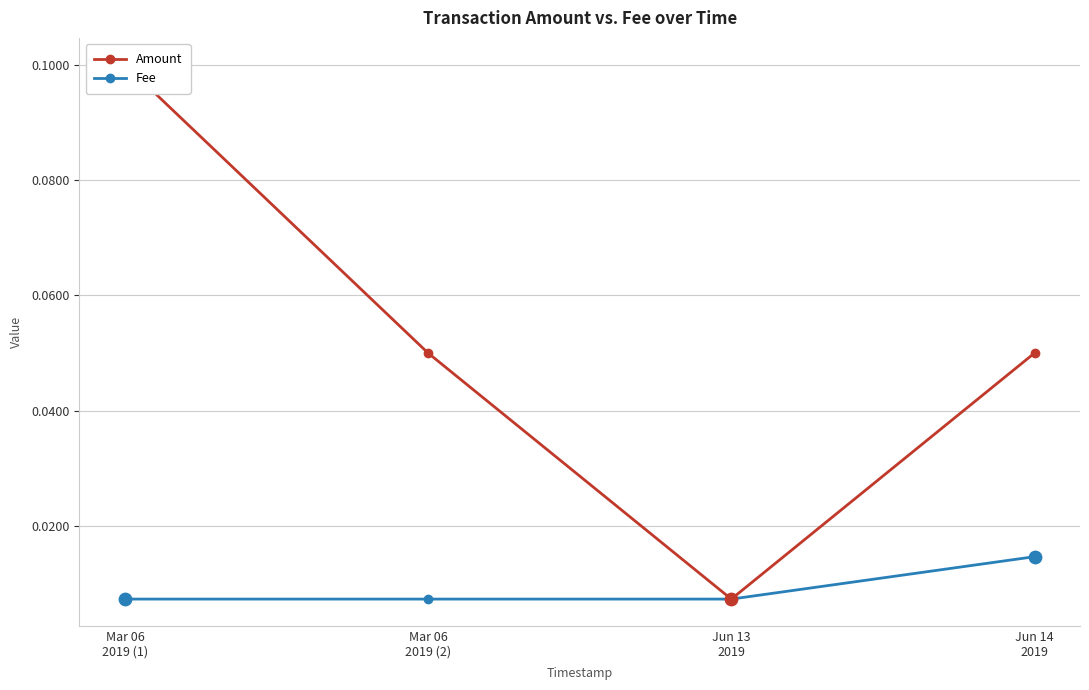

Which series has the largest total across all categories?

Amount